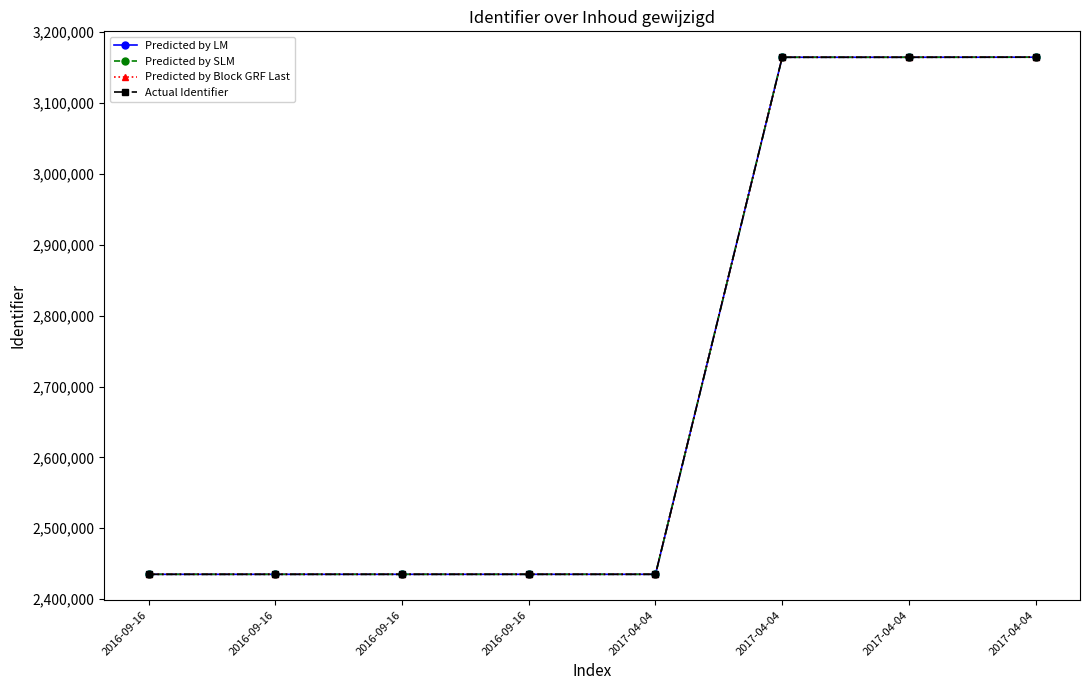

How many lines are shown in the chart?

4